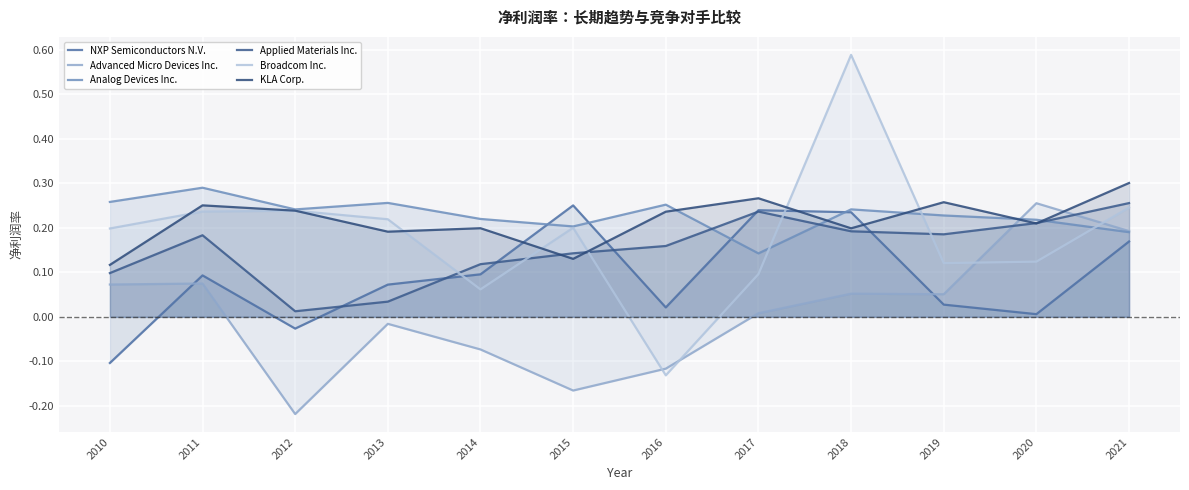

How many data points in NXP Semiconductors N.V. are less than 0?

2